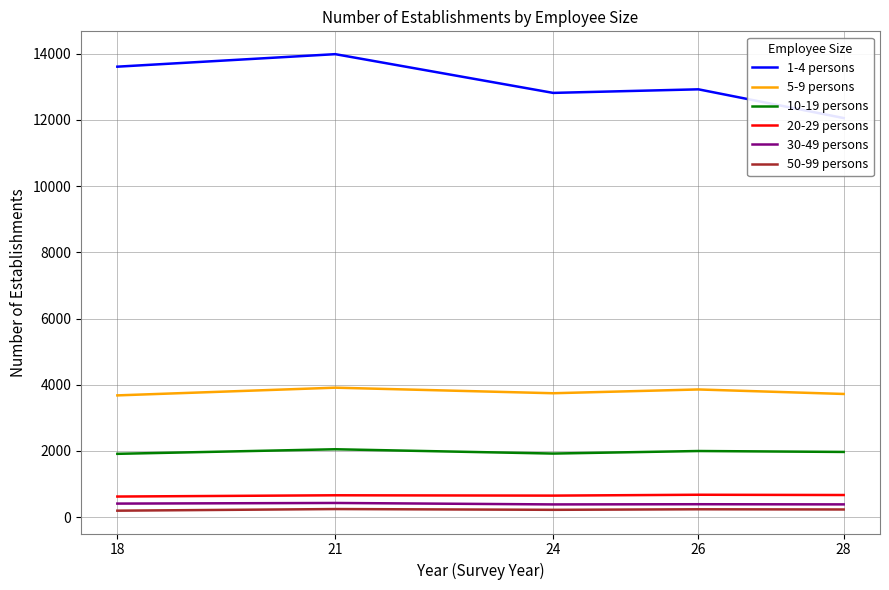

How many lines are shown in the chart?

6